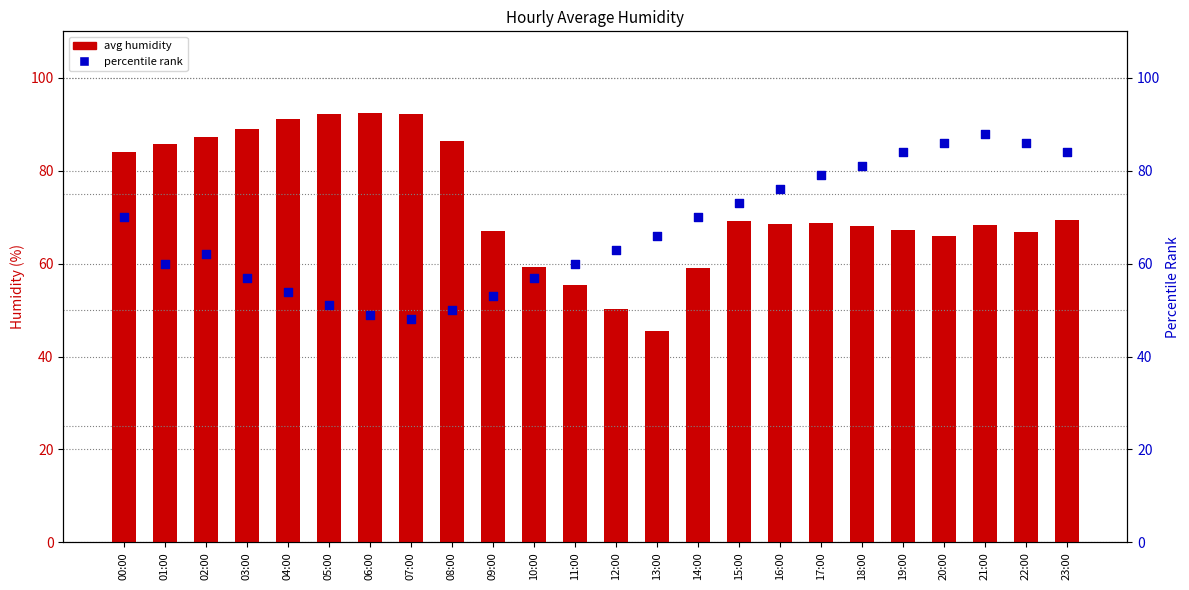

Which series has the widest spread of Y values?

avg humidity